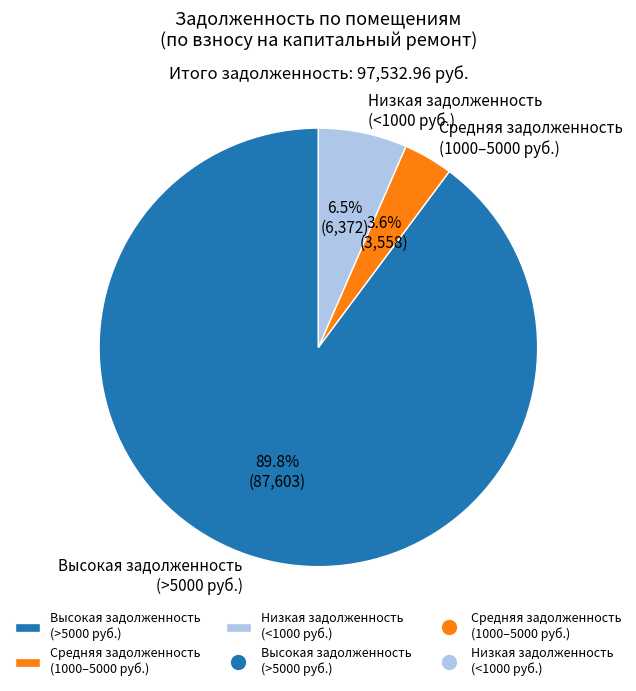

Is Высокая задолженность (>5000 руб.) the majority of the pie?

Yes